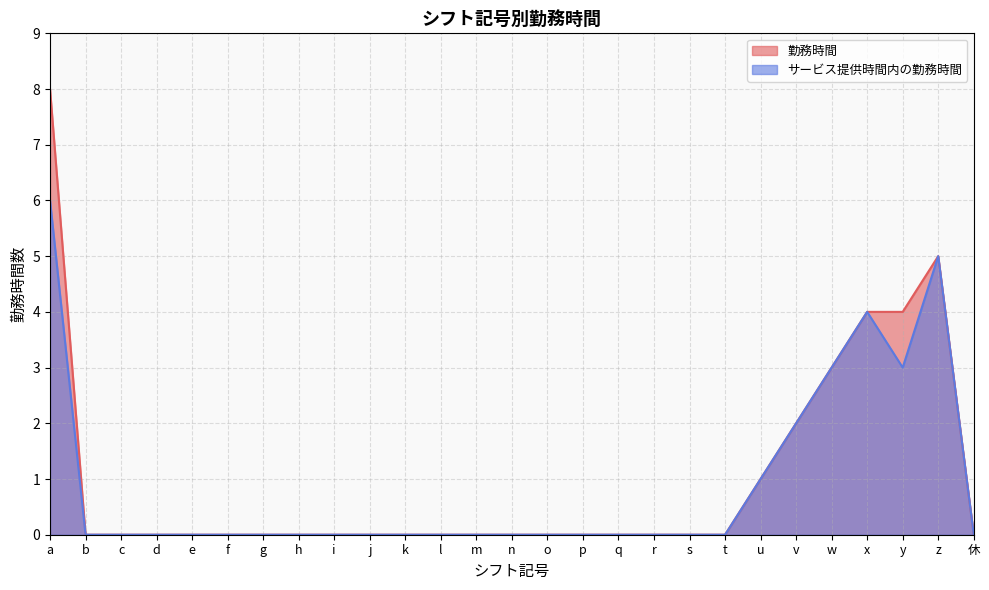

What is the value of the サービス提供時間内の勤務時間 point at the 25th from the left?

3